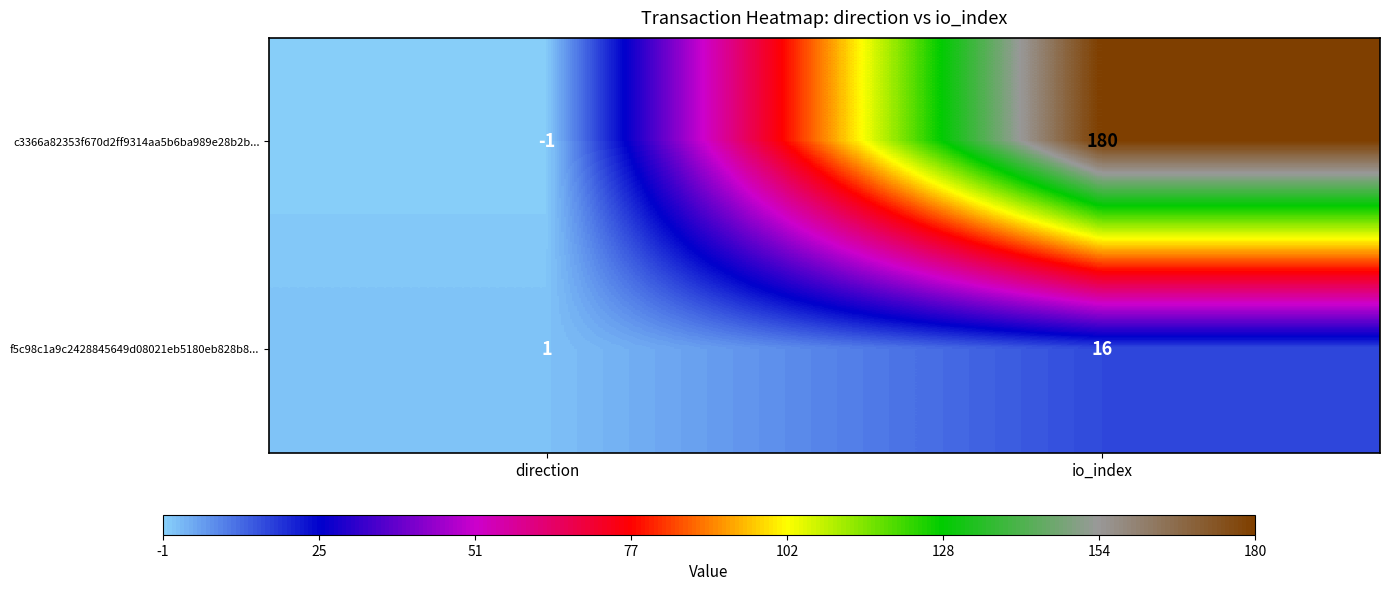

How many data points does each series have?

2